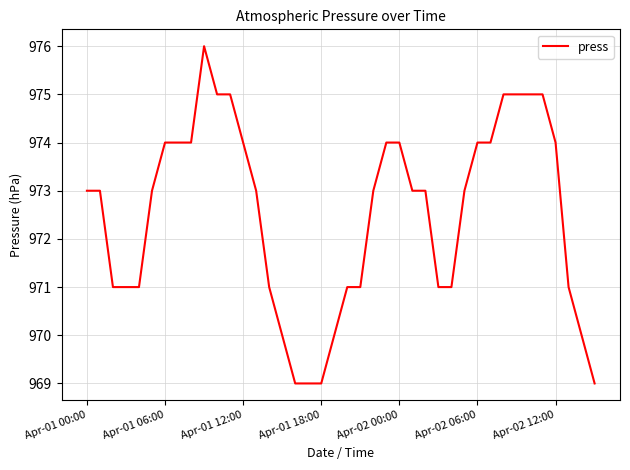

What is the difference between the maximum and minimum values?

7